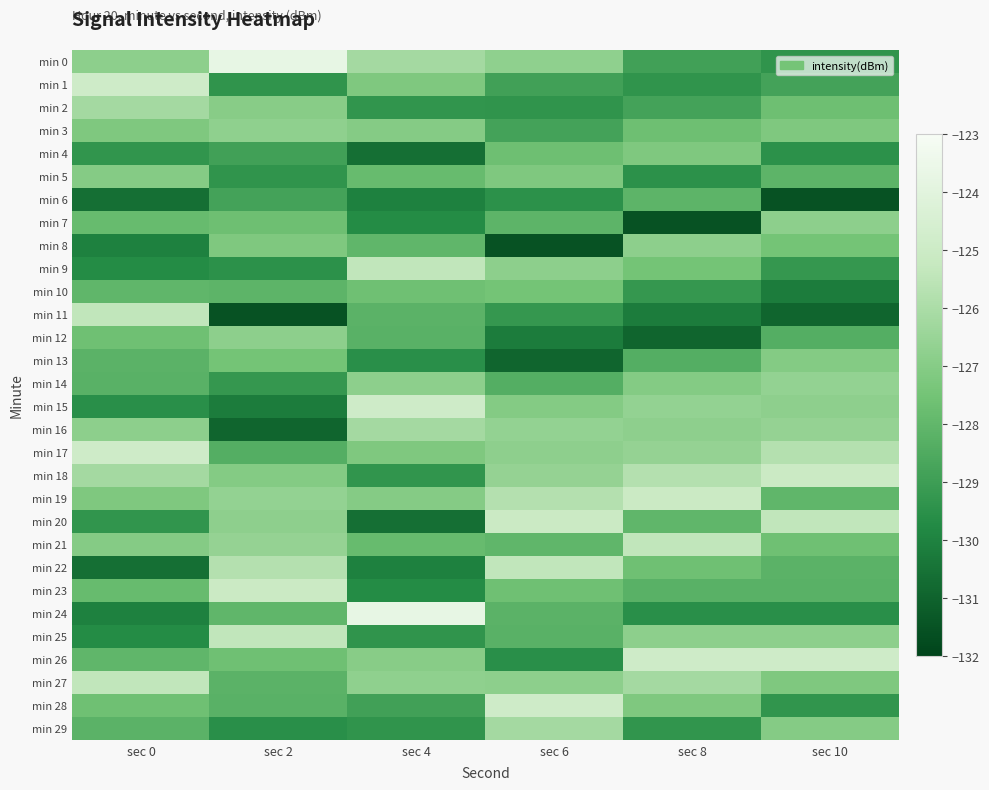

Count the number of categories in the chart.

6